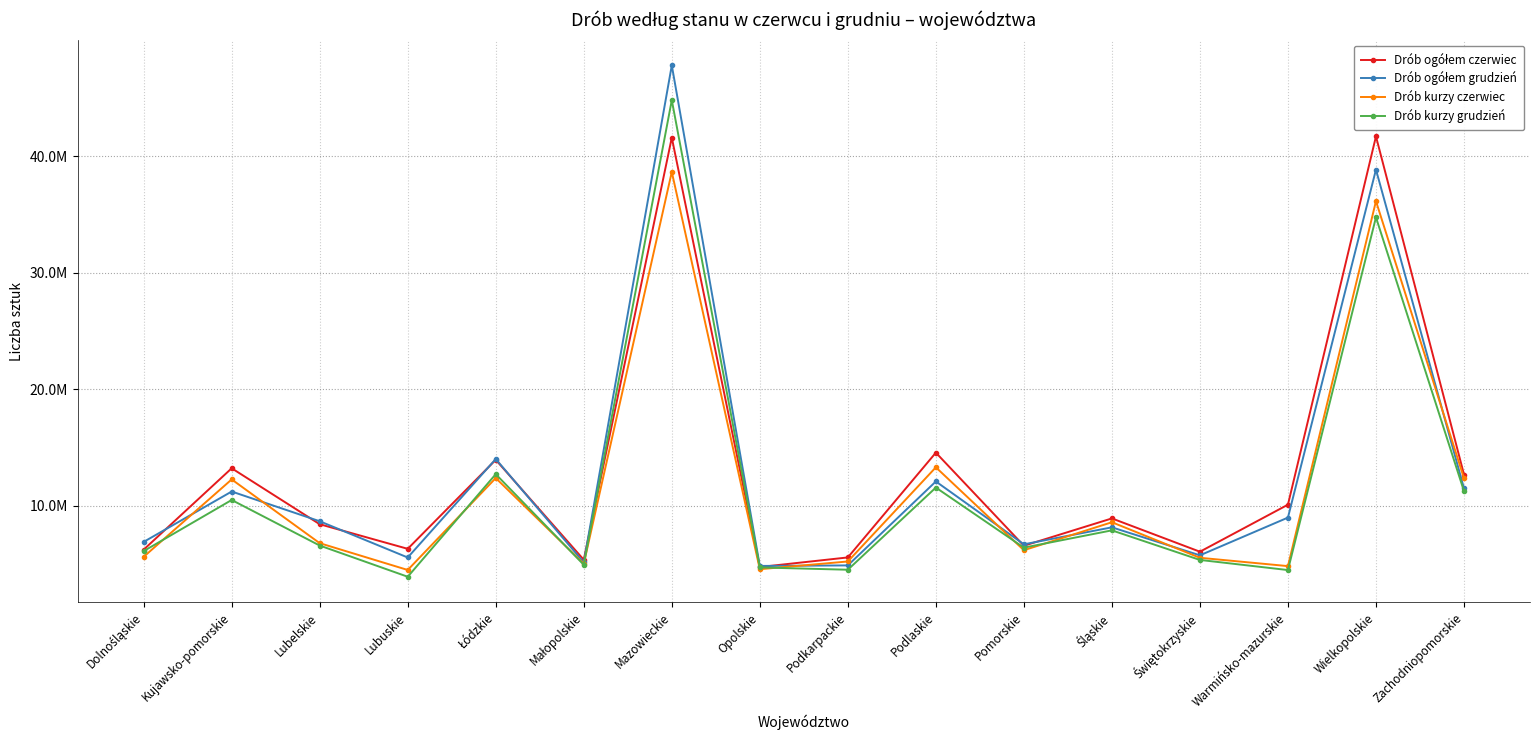

Between Mazowieckie and Zachodniopomorskie, which series saw the biggest shift?

Drób ogółem grudzień